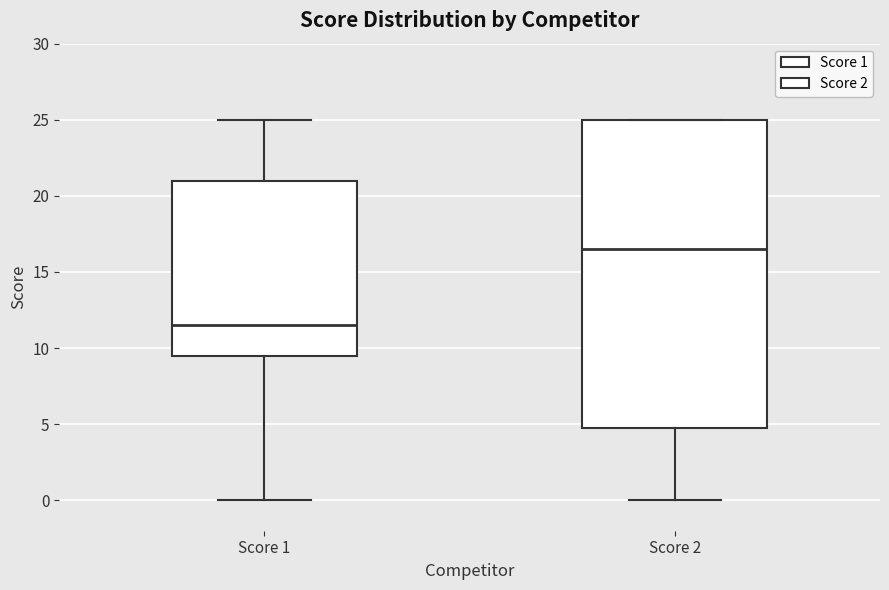

Reading left to right, read every box against the y-axis: the position of its median line, the range the box covers, and the ends of its whiskers. The values are not printed on the chart, so give them approximately, as read against the axis.

Score 1: median 11.5, box 9.5 to 21.0, whiskers 0.0 to 25.0
Score 2: median 16.5, box 5.0 to 25.0, whiskers 0.0 to 25.0